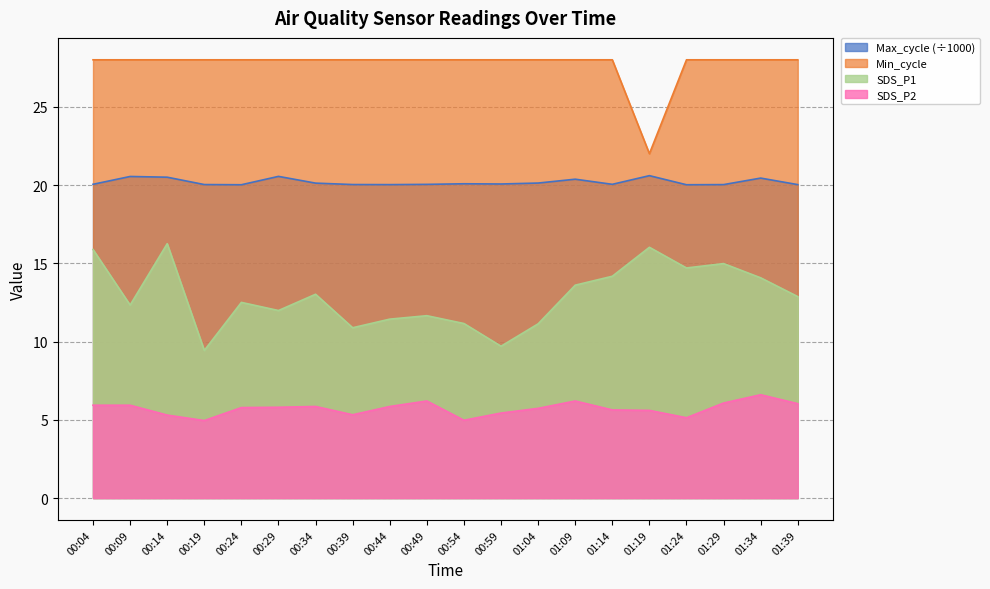

What is the label of the 9th point from the left?

00:44